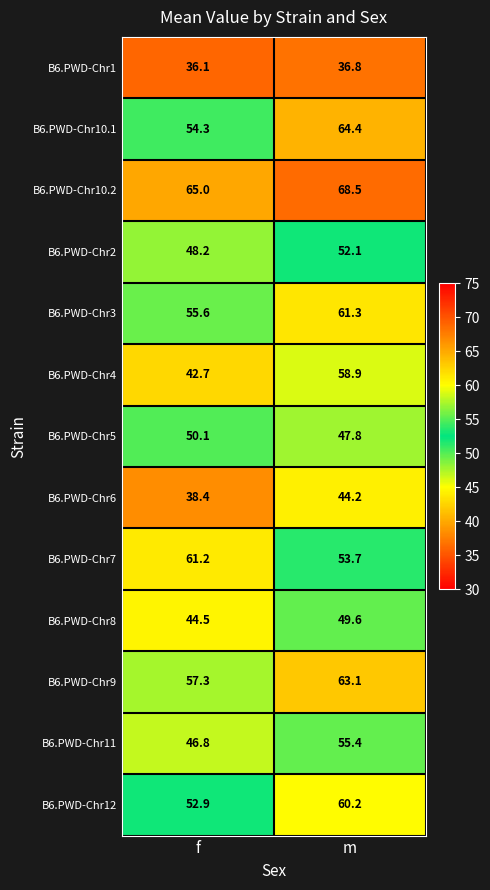

Which series has the largest range (max minus min)?

B6.PWD-Chr4